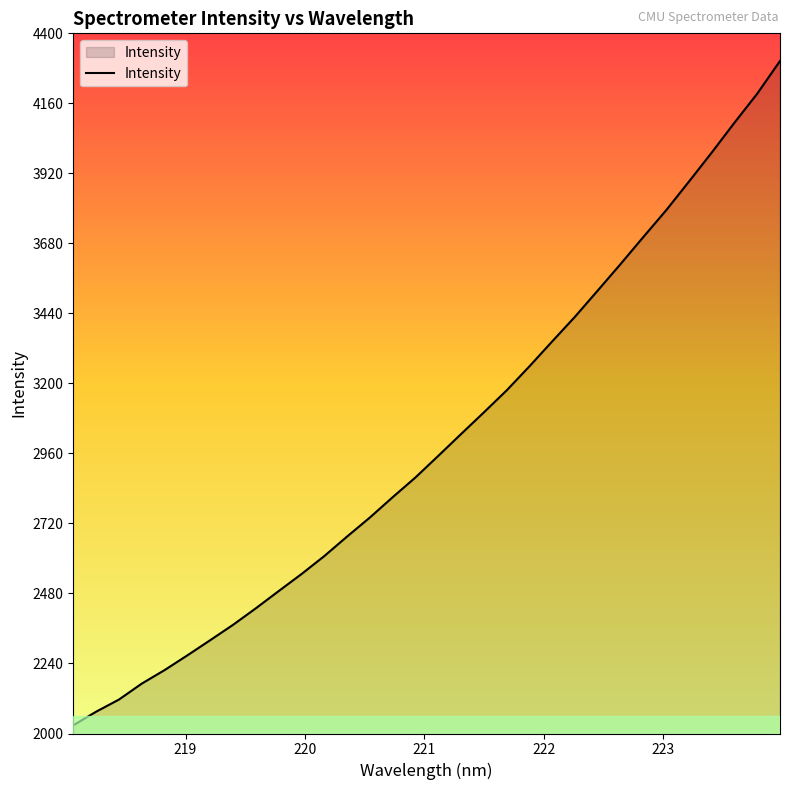

What is the smallest value displayed?

2028.2